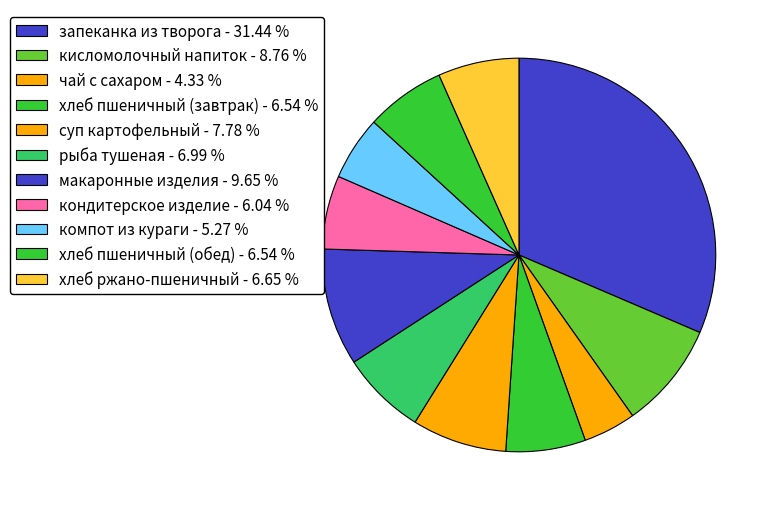

Rank the categories by value from lowest to highest.

чай с сахаром, компот из кураги, кондитерское изделие, хлеб пшеничный (завтрак), хлеб пшеничный (обед), хлеб ржано-пшеничный, рыба тушеная, суп картофельный, кисломолочный напиток, макаронные изделия, запеканка из творога